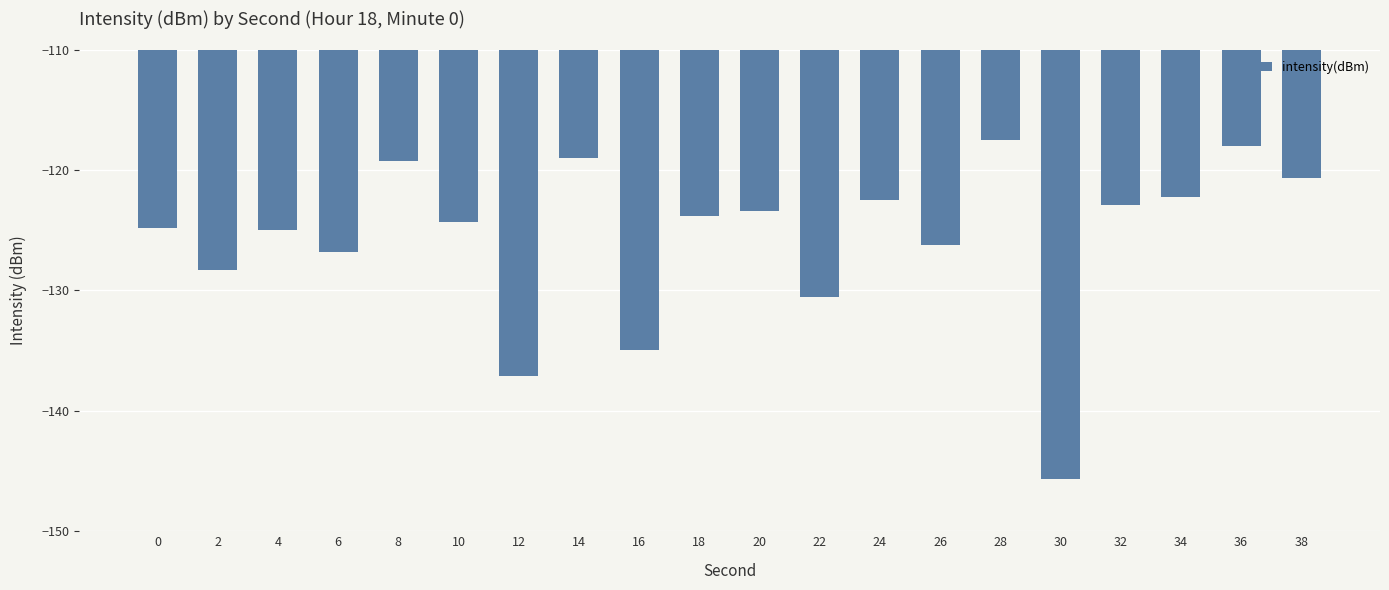

What is the sum of all values?

-2512.9